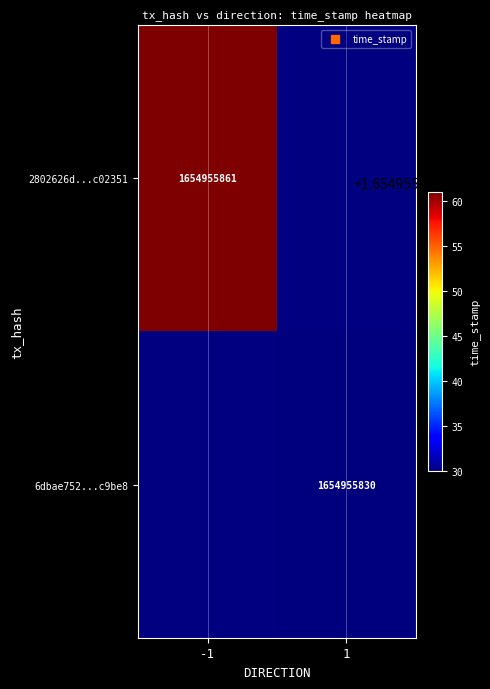

Is it true that 6dbae752e38f01fa015f5e0780bc51ff24c9be8 equals 2199282824 at time_stamp?

False